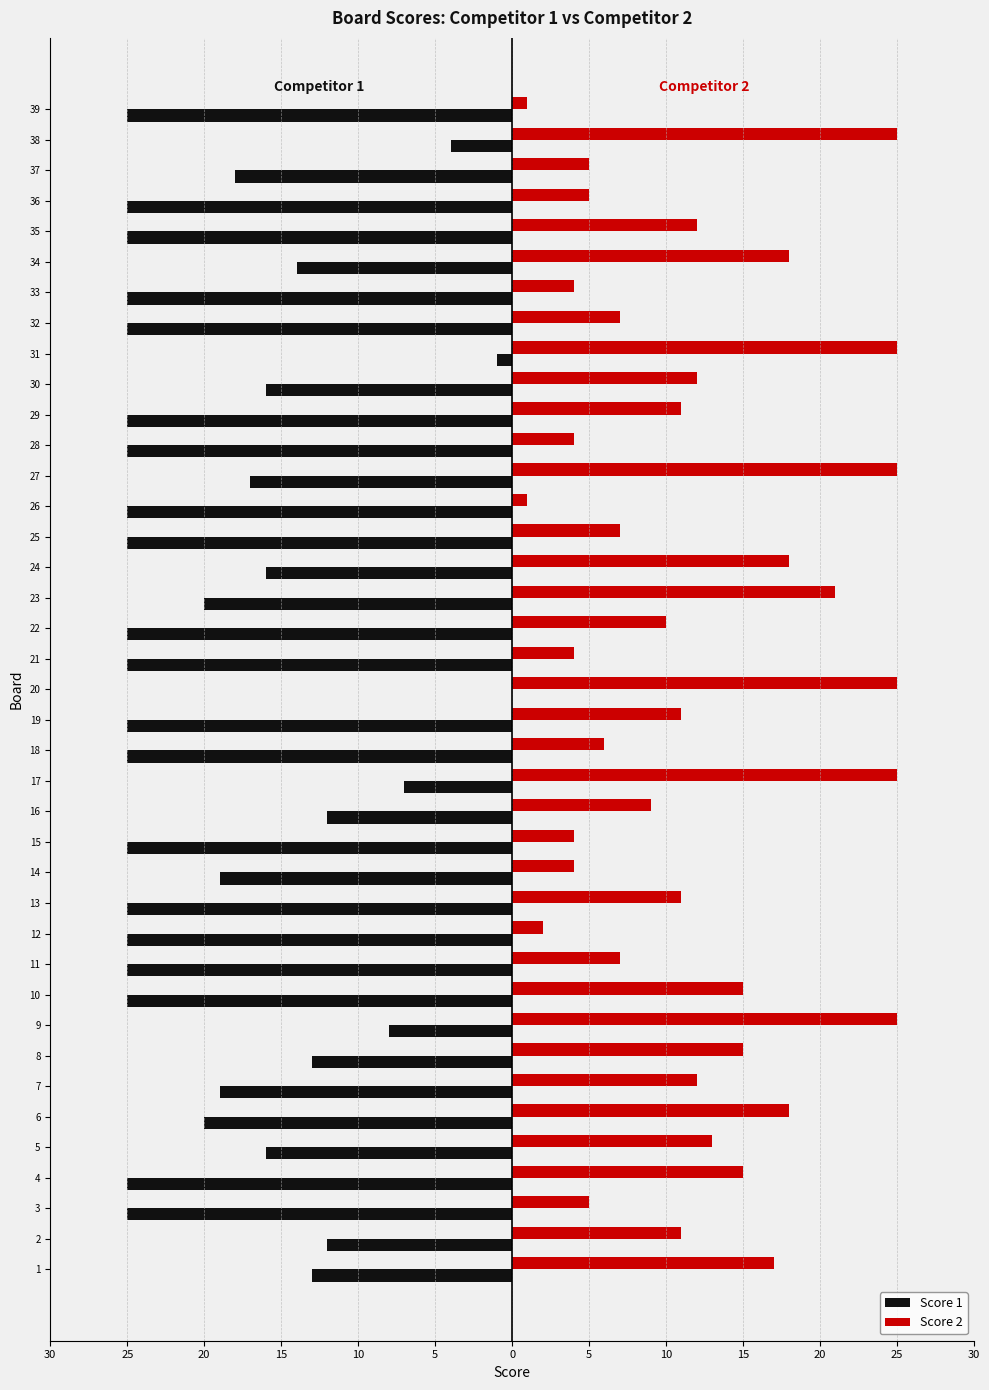

What is the approximate value of Score 1 at 5, to the nearest 5?

-15